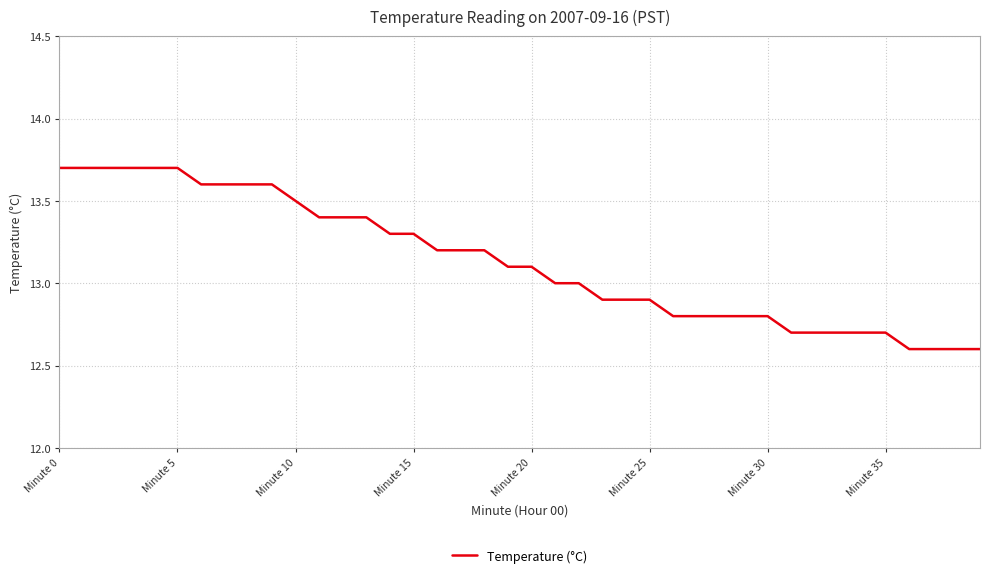

Reading right to left, list all the values displayed in this chart.

12.6	12.6	12.6	12.6	12.7	12.7	12.7	12.7	12.7	12.8	12.8	12.8	12.8	12.8	12.9	12.9	12.9	13.0	13.0	13.1	13.1	13.2	13.2	13.2	13.3	13.3	13.4	13.4	13.4	13.5	13.6	13.6	13.6	13.6	13.7	13.7	13.7	13.7	13.7	13.7